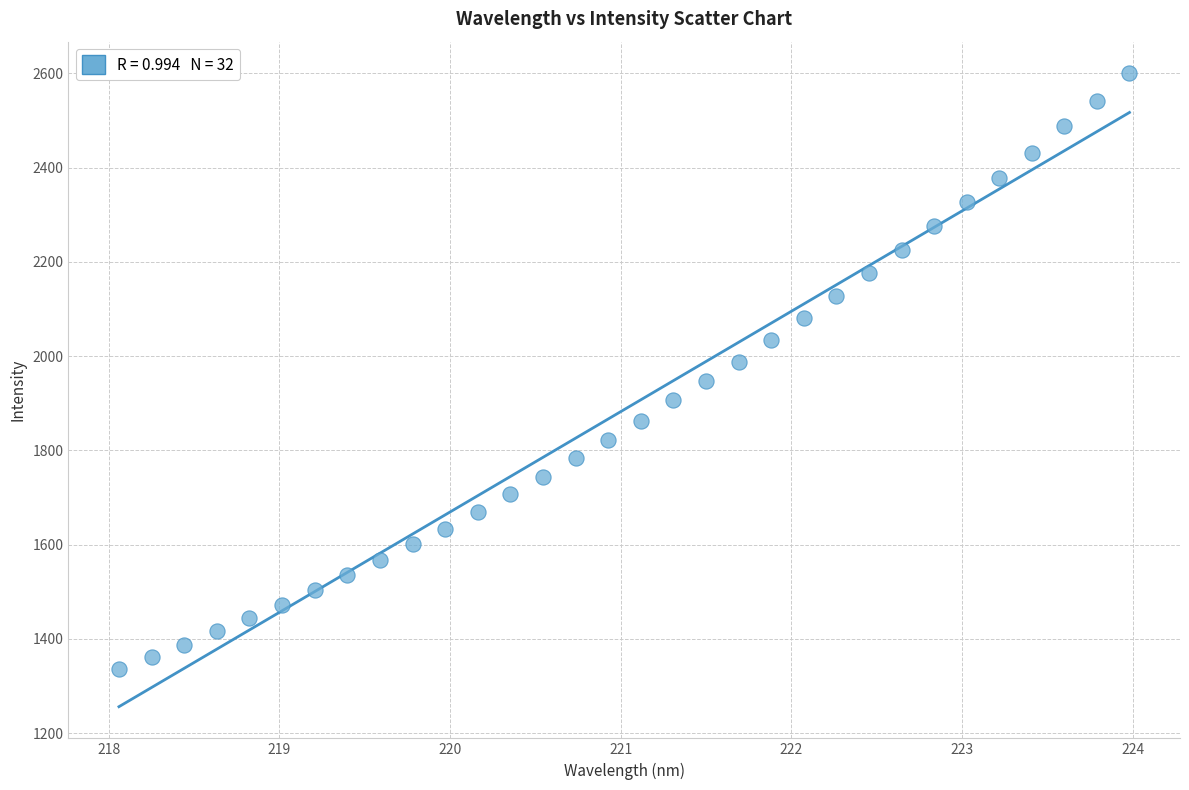

What is the range of X values (max minus min)?

5.9